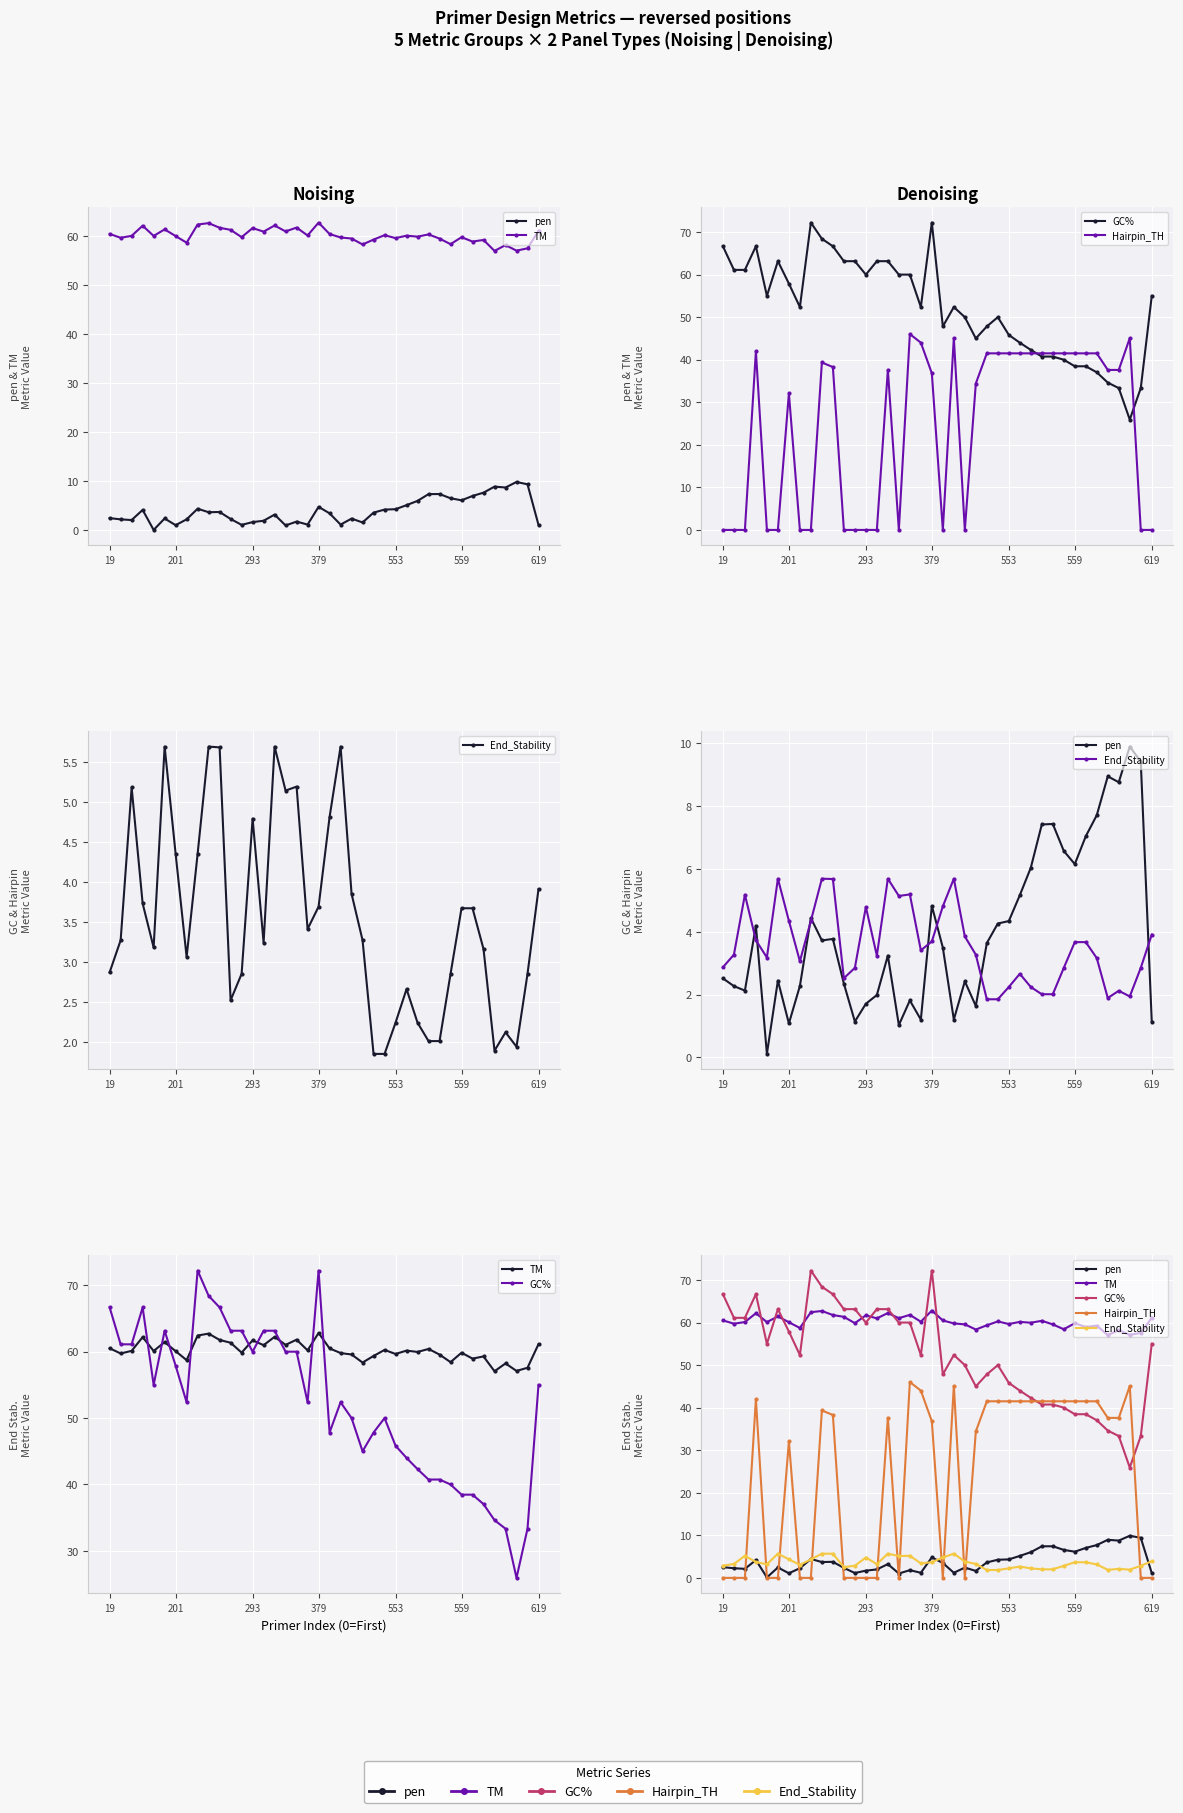

Which series ends up on top after the final intersection of End_Stability and Hairpin_TH?

End_Stability